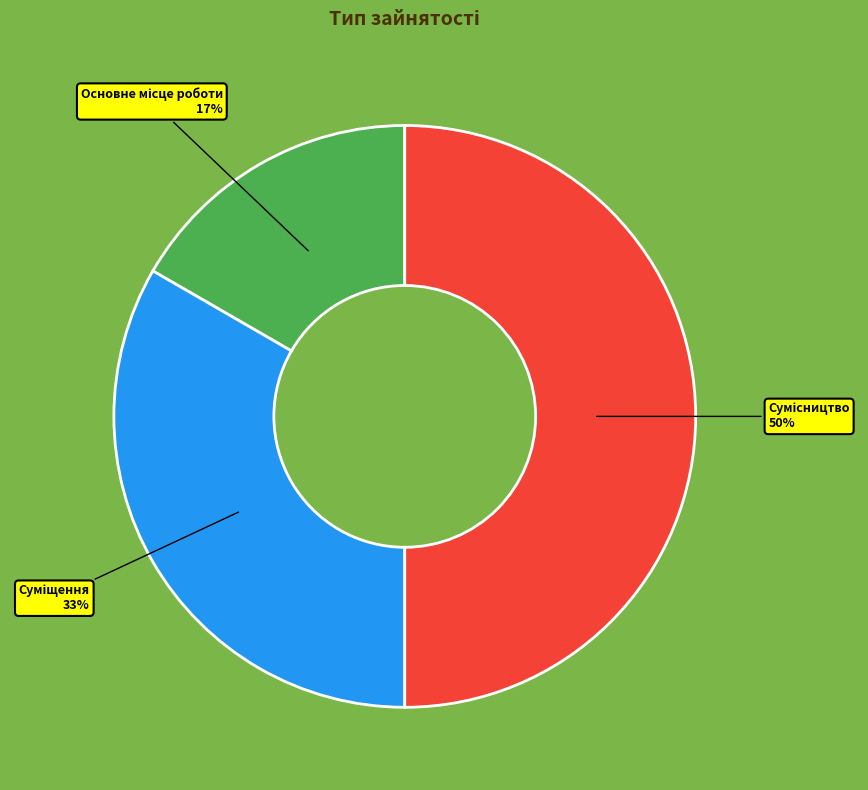

To the nearest percent, what is the difference between the largest and smallest slice percentages?

33%